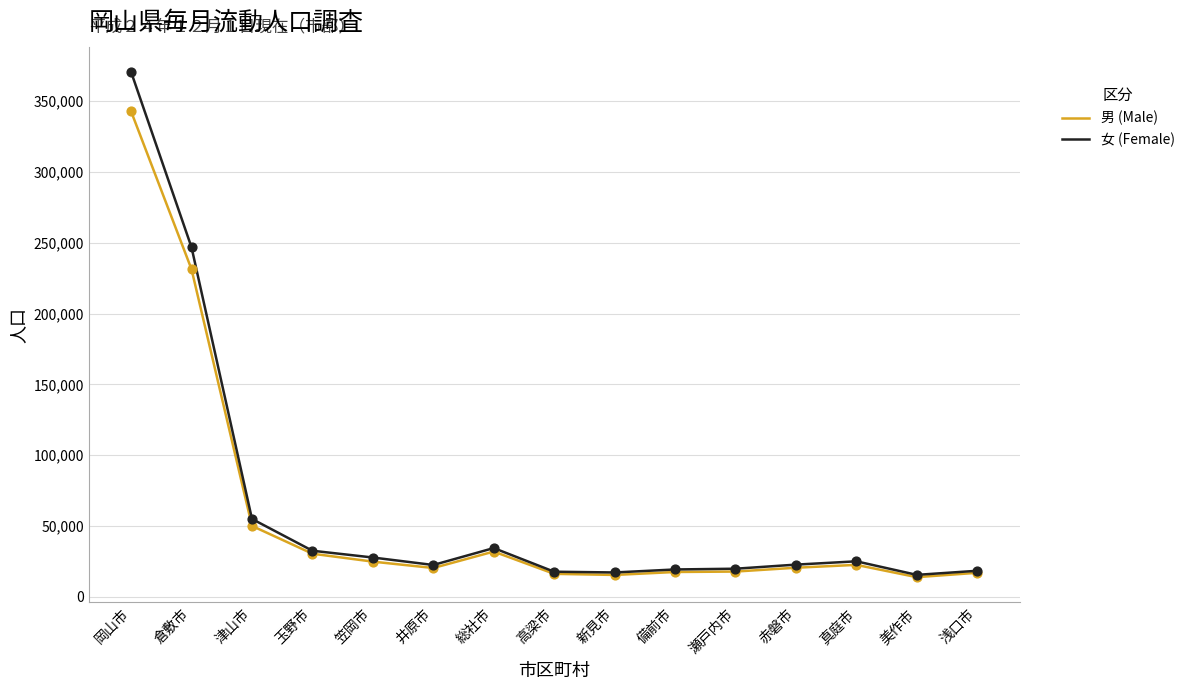

At how many categories does at least one series exceed 291983?

1